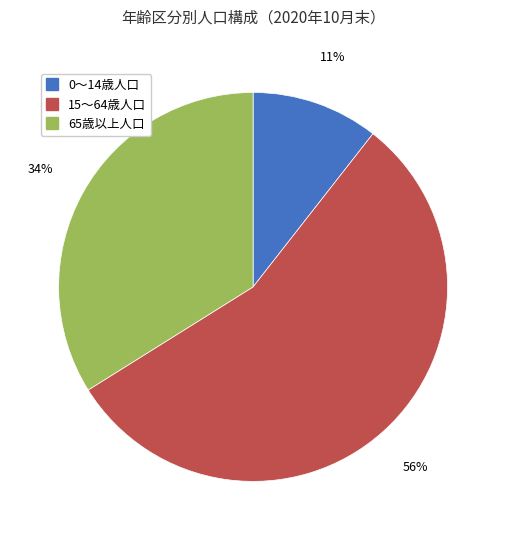

Does 0～14歳人口 account for over 50% of the chart?

No